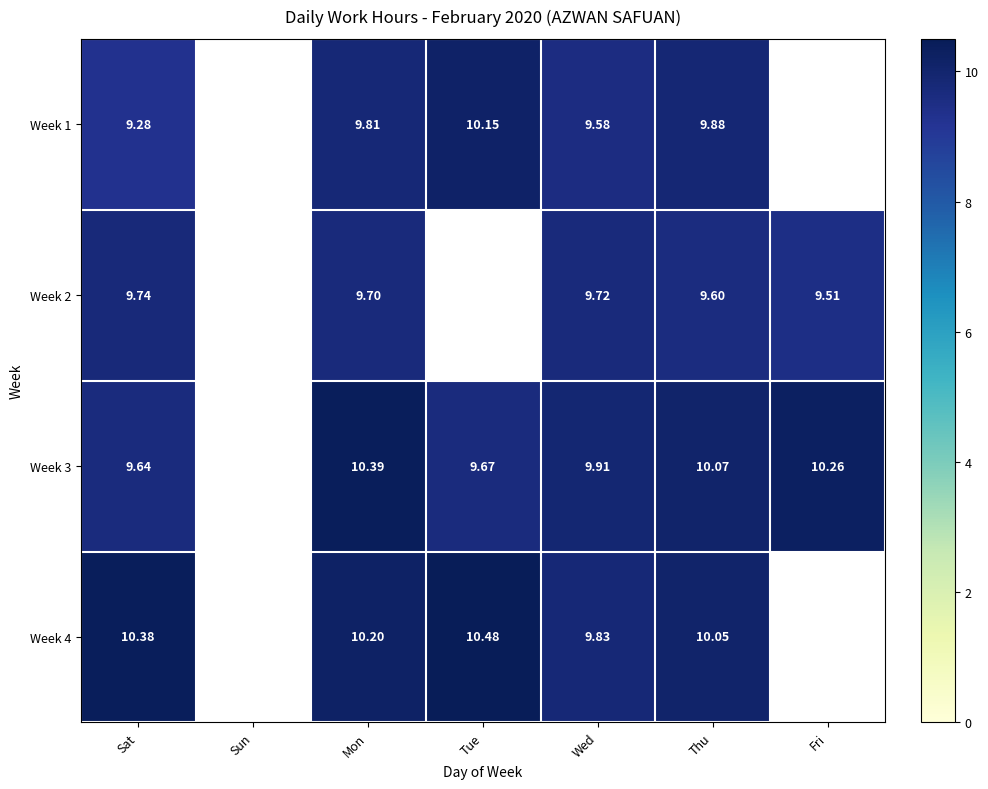

Count the number of categories in the chart.

7